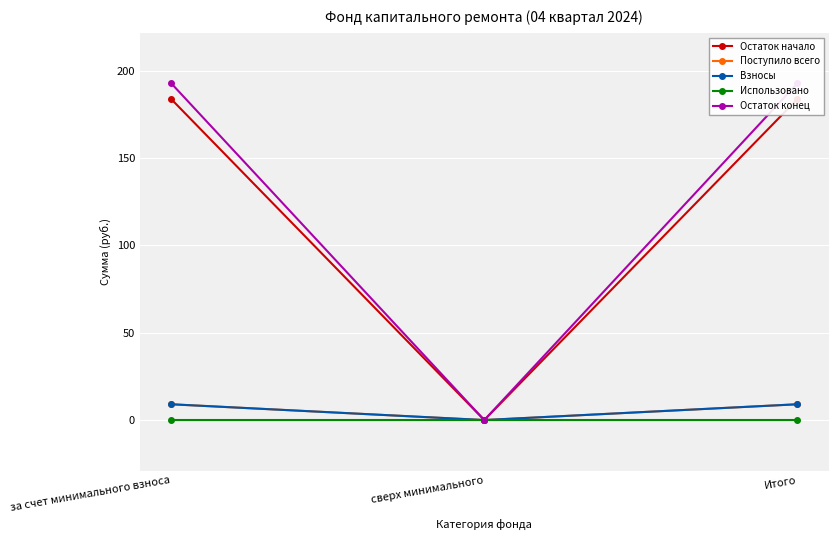

List the series in order of their peak value, highest first.

Остаток конец, Остаток начало, Поступило всего, Взносы, Использовано